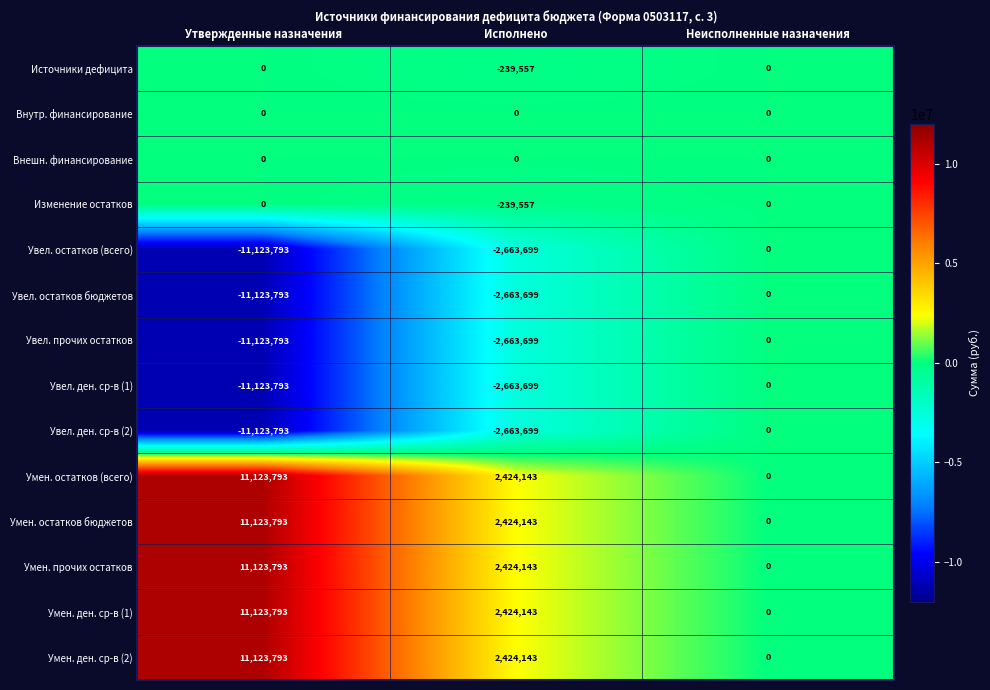

Is the value of Изменение остатков at Утвержденные назначения greater than the value of Увел. остатков (всего) at Утвержденные назначения?

Yes